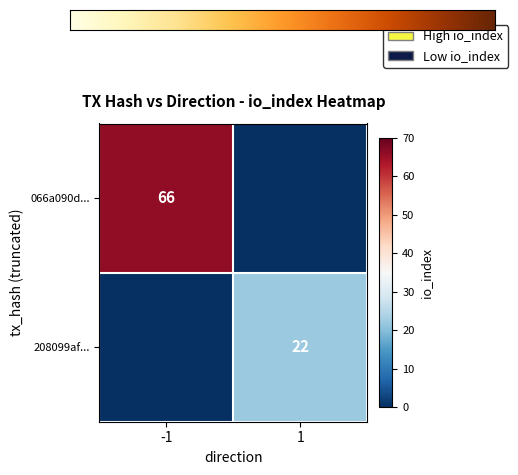

Is the value of 208099af... at 1 greater than the value of 066a090d... at -1?

No